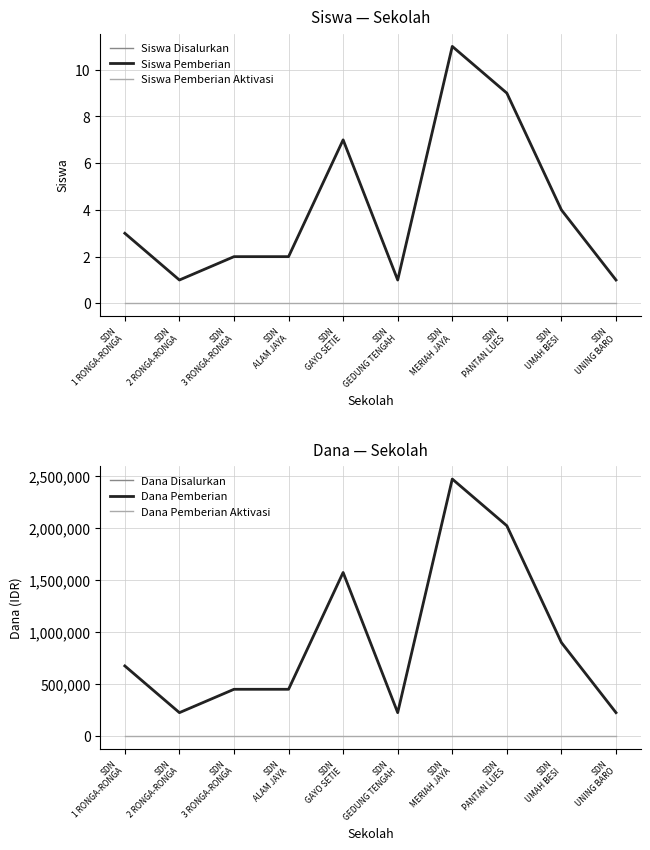

Where is the first local maximum for Dana Disalurkan?

SDN
GAYO SETIE